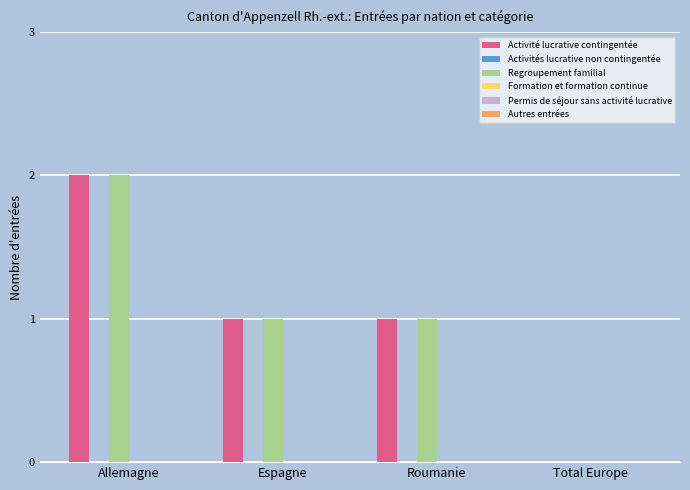

At which category is the sum across all series the highest?

Allemagne